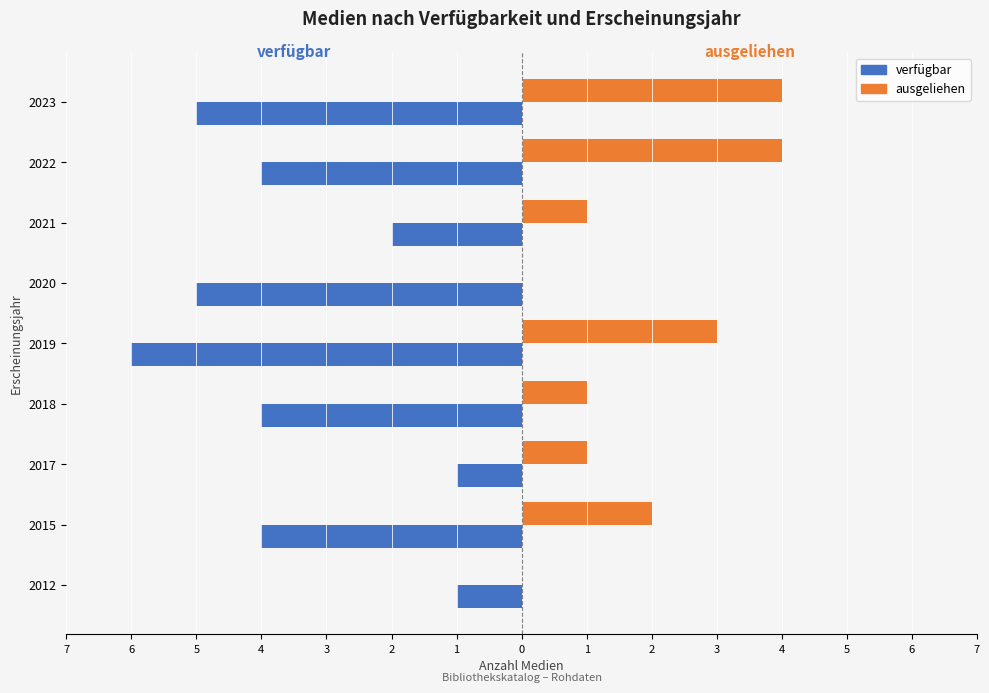

What are all the series names shown in the legend?

verfügbar, ausgeliehen